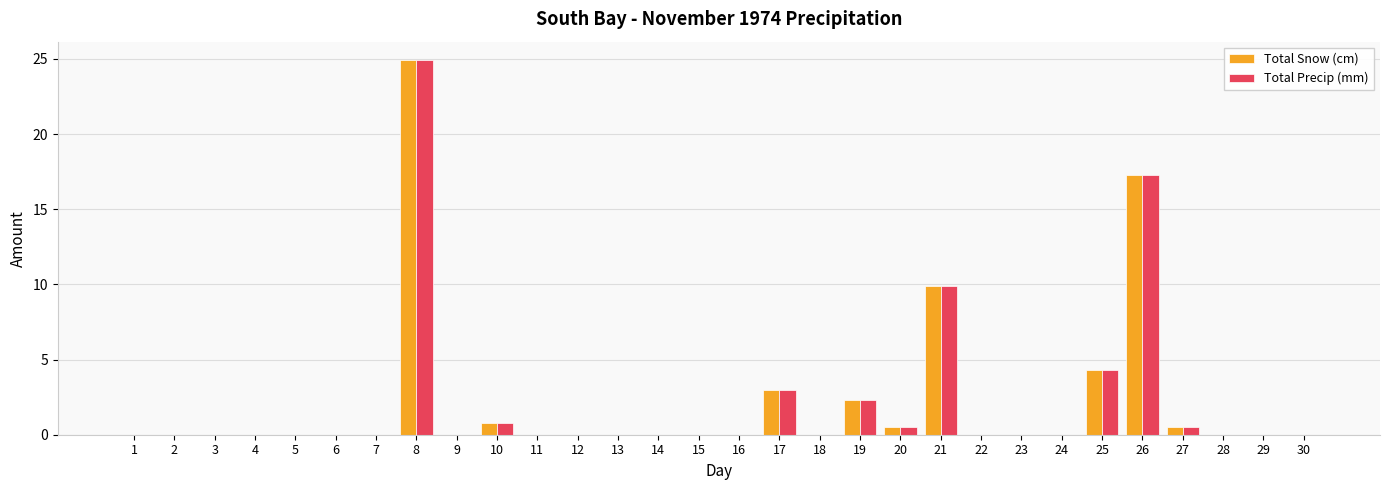

What is the total value across all series at 27?

1.0